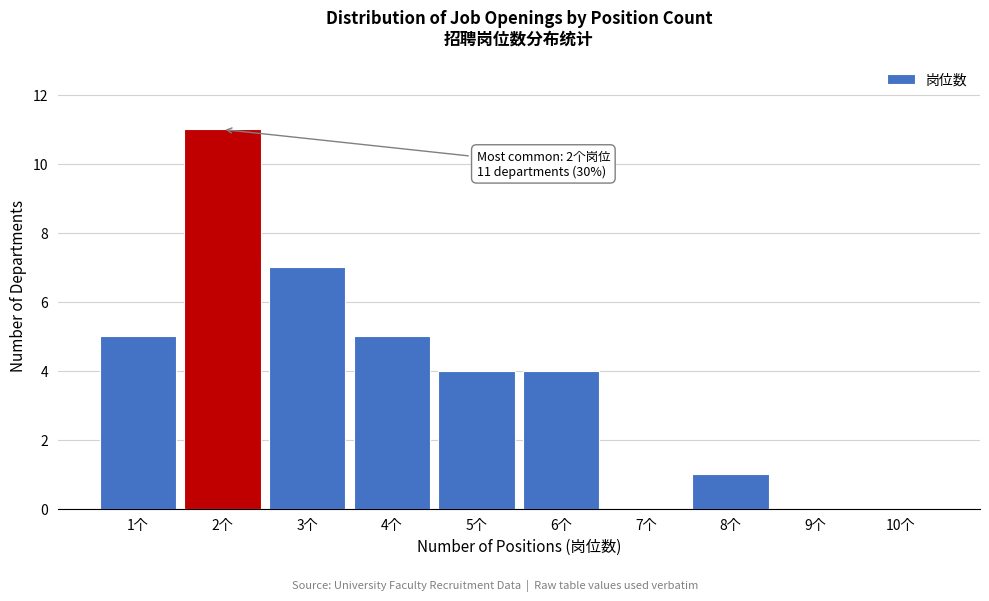

Which range on the x-axis has the tallest bar?

1.5 to 2.5